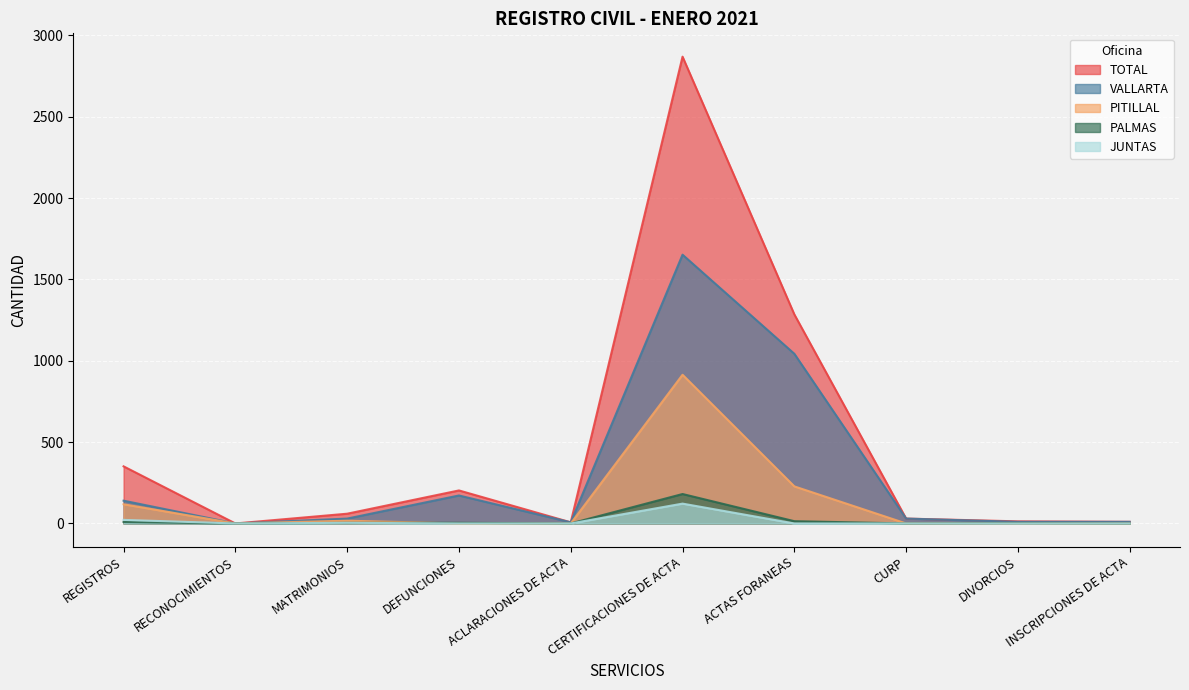

Reading left to right, extract all data points from this chart.

TOTAL: 351	0	60	203	7	2869	1285	30	13	10
PALMAS: 9	0	4	4	0	181	14	0	2	0
PITILLAL: 118	0	17	0	0	914	228	0	1	0
VALLARTA: 140	0	30	172	7	1652	1043	30	10	10
JUNTAS: 22	0	4	0	0	122	0	0	0	0